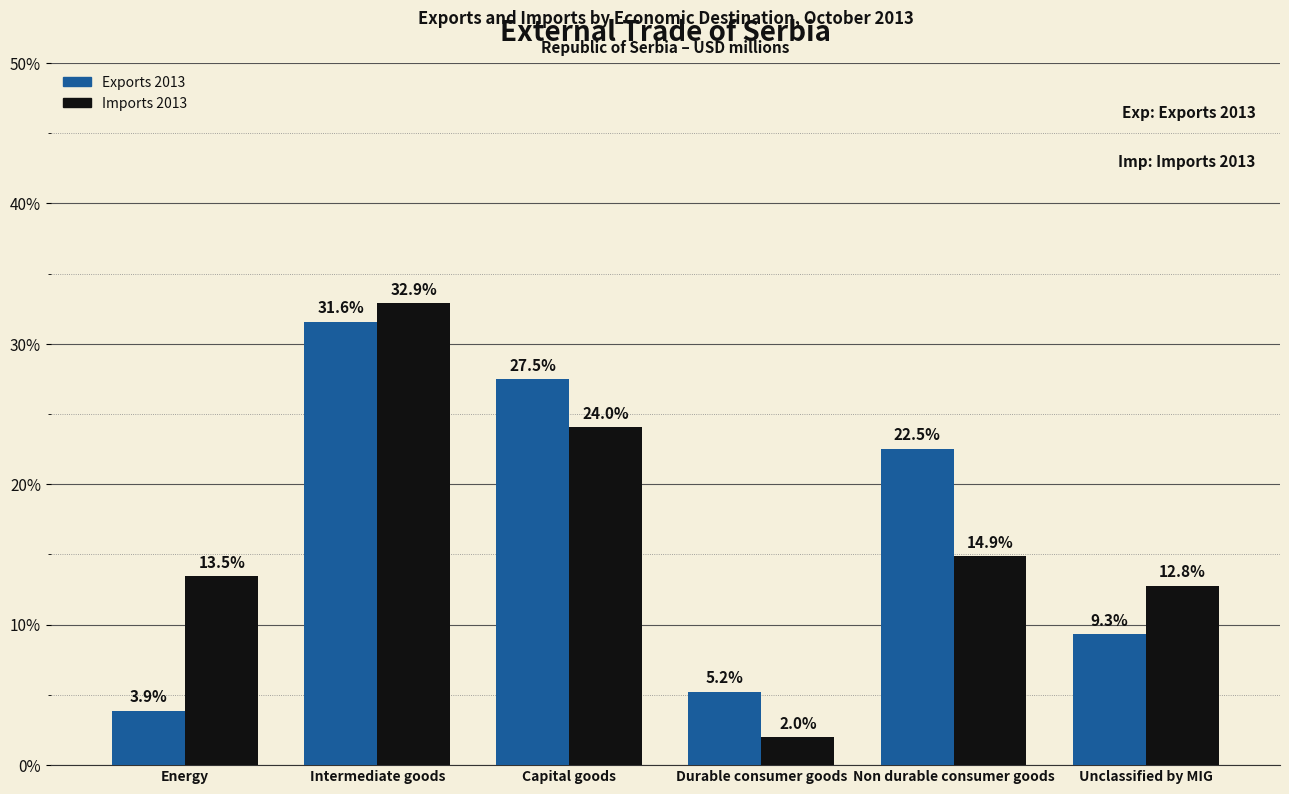

Reading left to right, list all the values displayed in this chart.

Exports 2013: Energy=3.9	Intermediate goods=31.6	Capital goods=27.5	Durable consumer goods=5.2	Non durable consumer goods=22.5	Unclassified by MIG=9.3
Imports 2013: Energy=13.5	Intermediate goods=32.9	Capital goods=24.0	Durable consumer goods=2.0	Non durable consumer goods=14.9	Unclassified by MIG=12.8